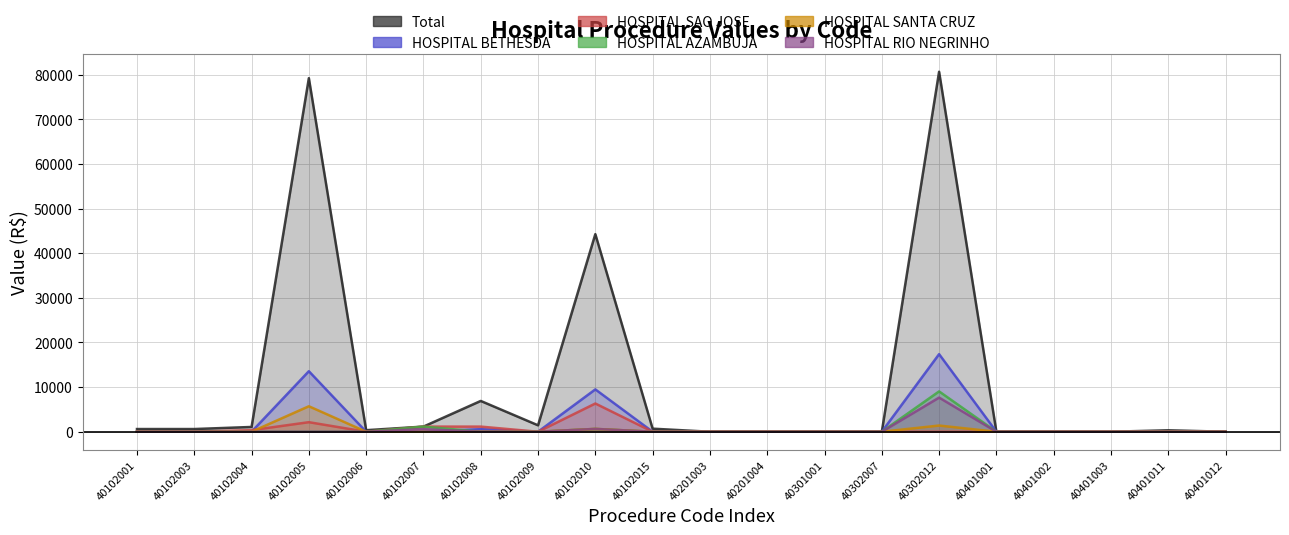

Where is HOSPITAL SANTA CRUZ nearest to the value 2854?

40302012